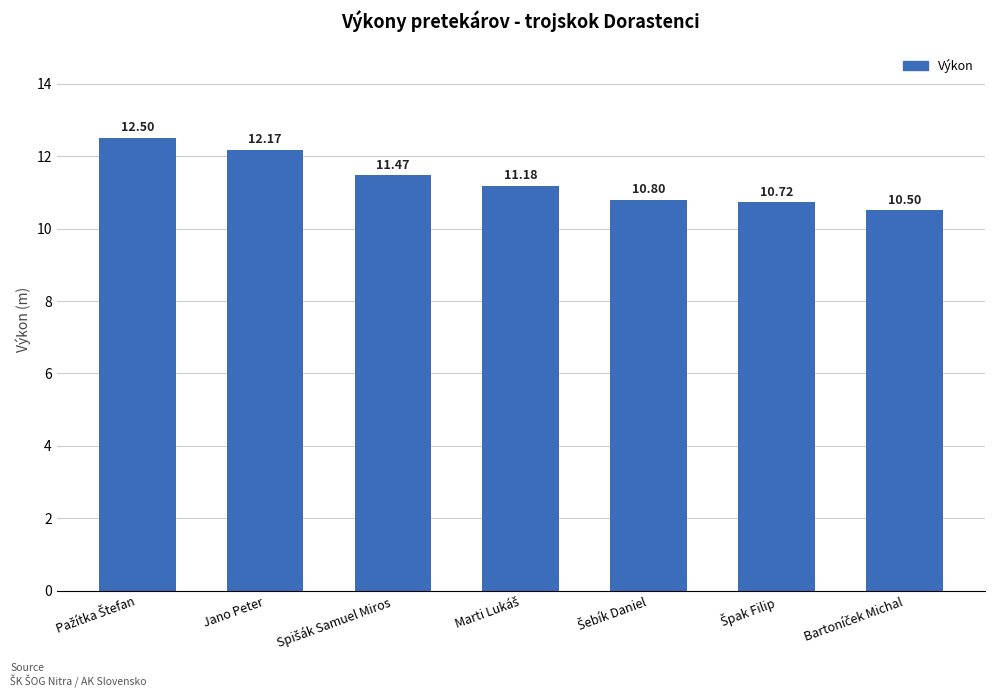

What is the average value?

11.3